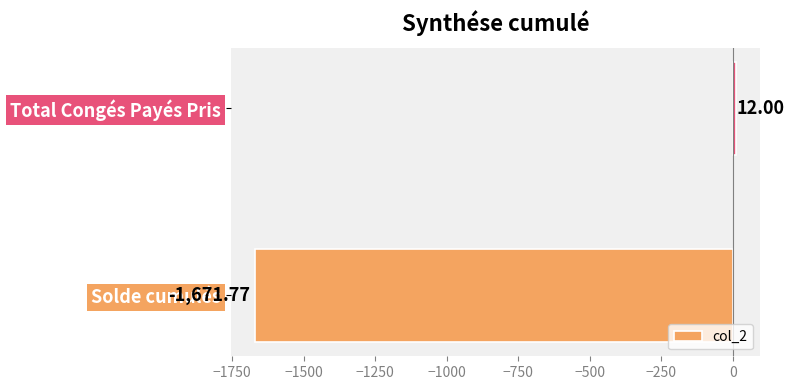

What is the average value?

-829.9